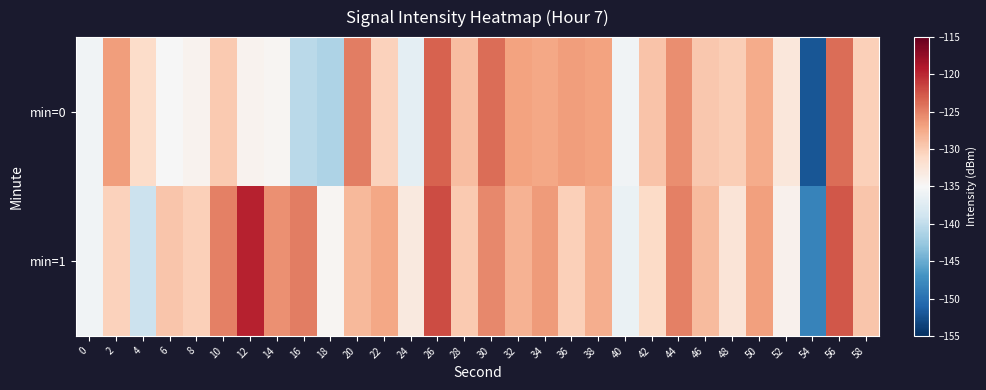

What is the greatest value displayed?

-119.6